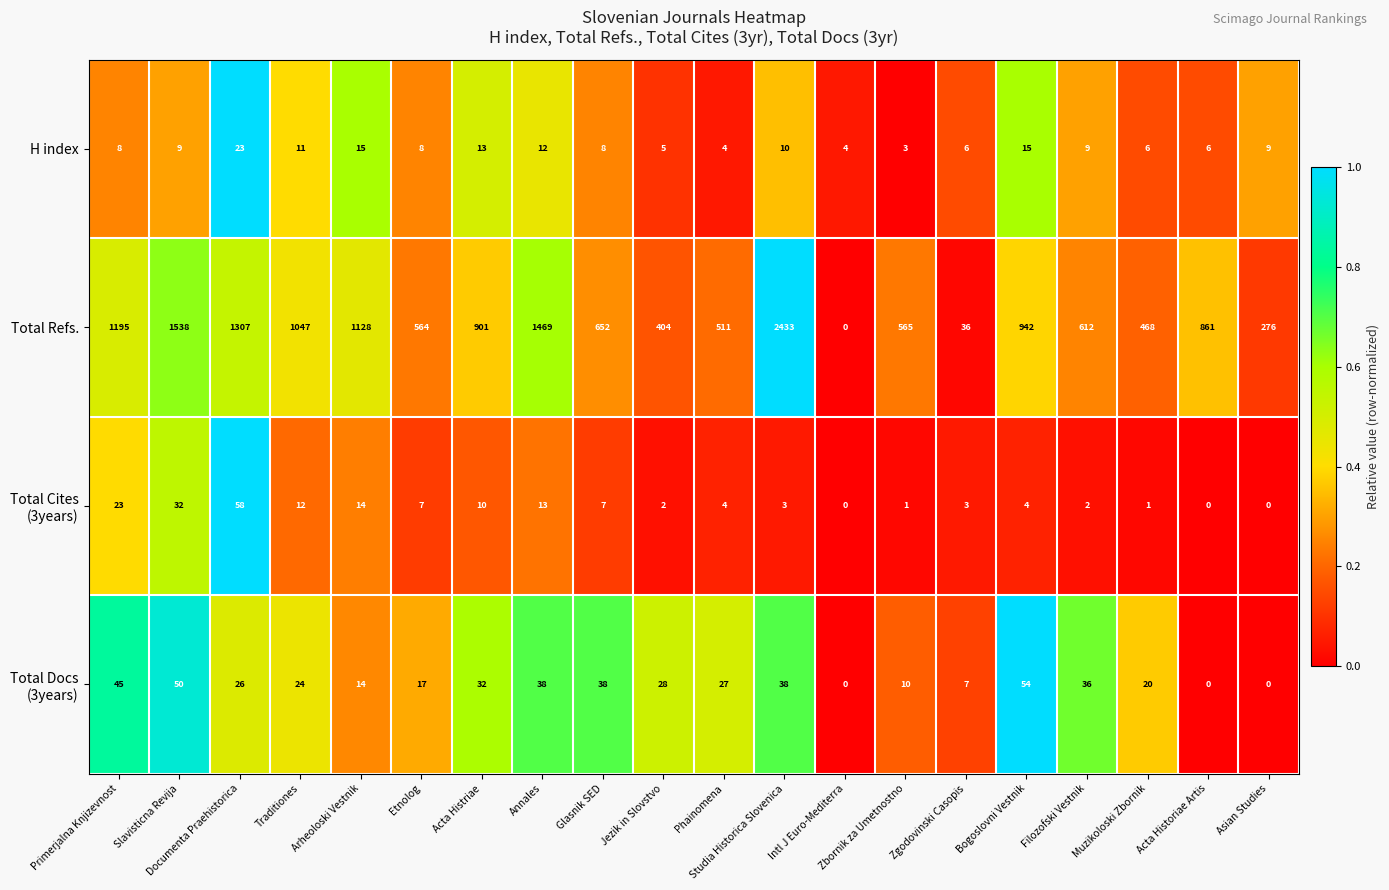

What is the total value across all series at Asian Studies?

285